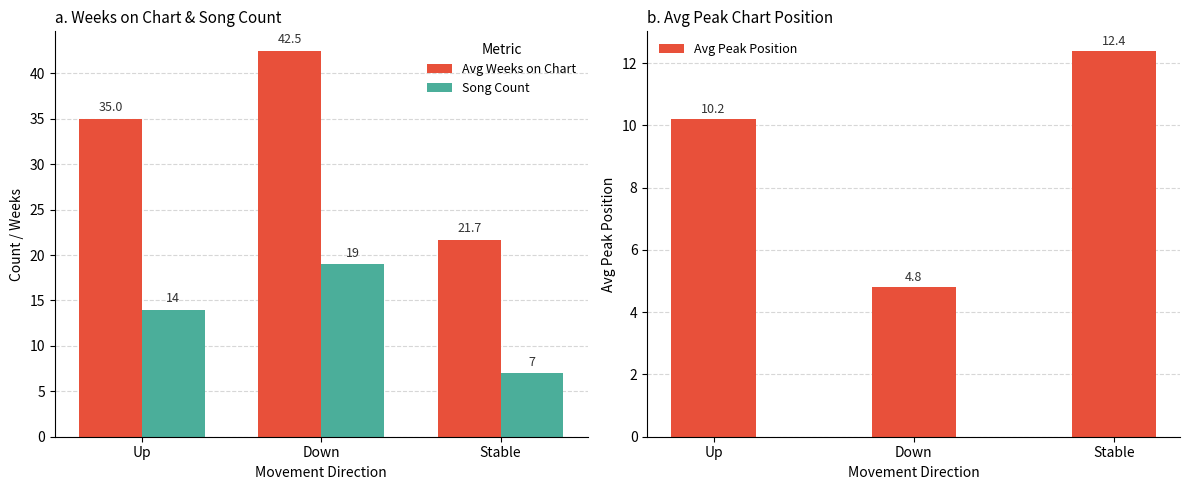

How many values in the Avg Weeks on Chart series are below 35?

1